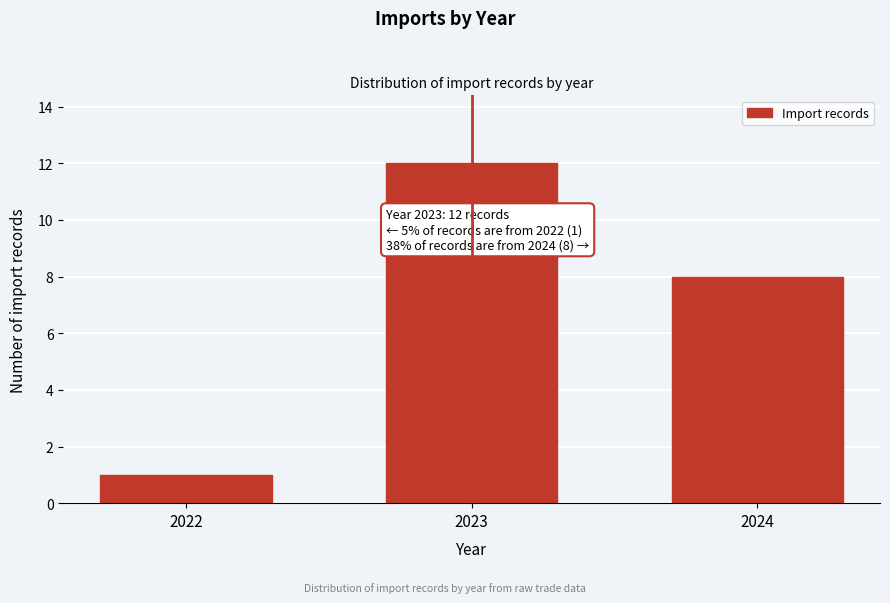

Reading left to right, list all the values displayed in this chart.

1	12	8